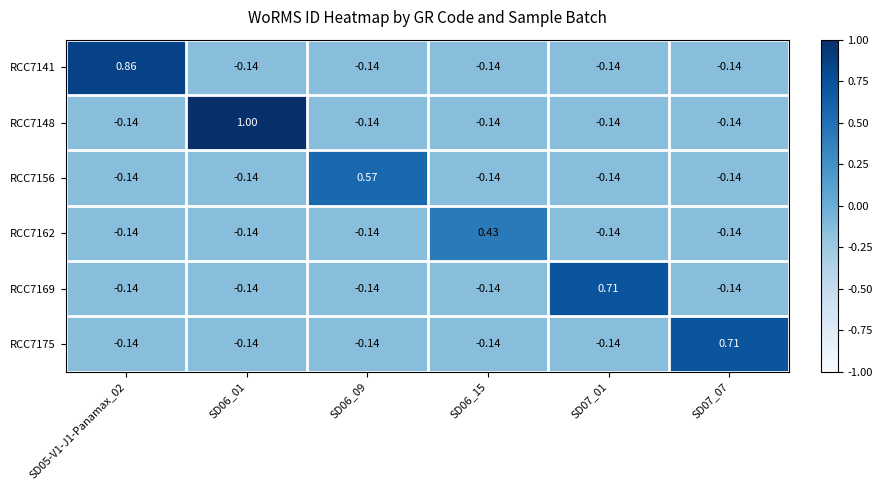

Rank the series by their maximum value, from lowest to highest.

RCC7162, RCC7156, RCC7169, RCC7175, RCC7141, RCC7148